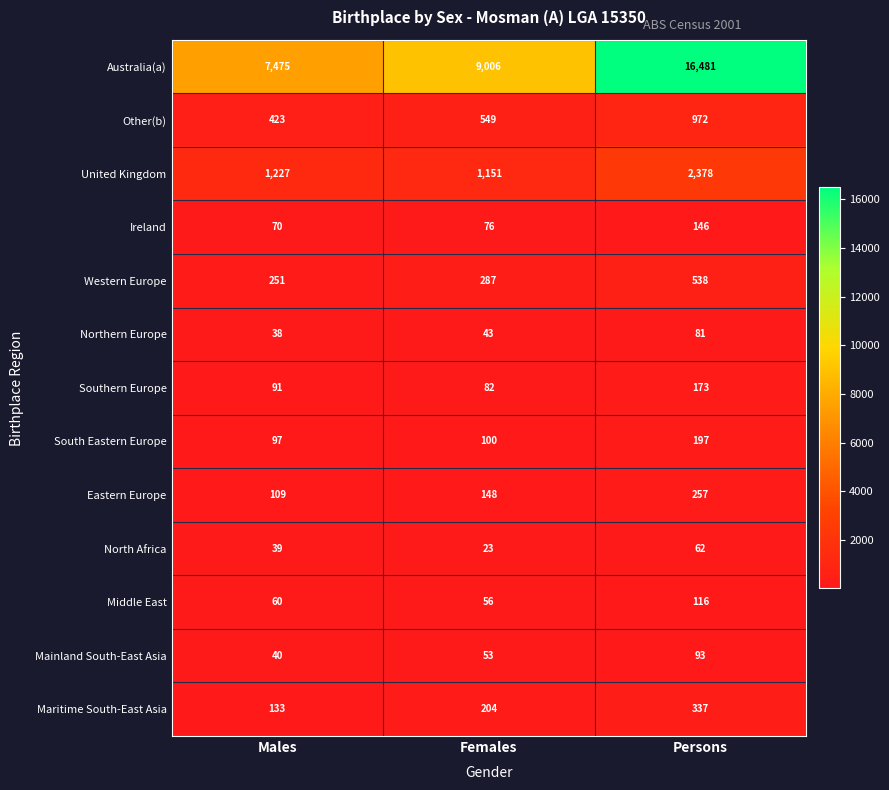

Which series has the largest total across all categories?

Australia(a)